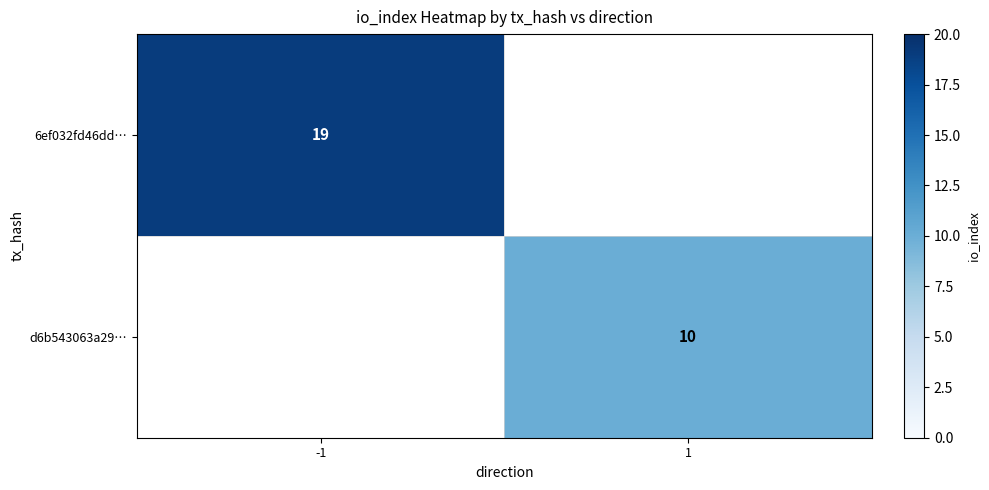

Is the value of d6b543063a29… at 1 greater than the value of 6ef032fd46dd… at -1?

No